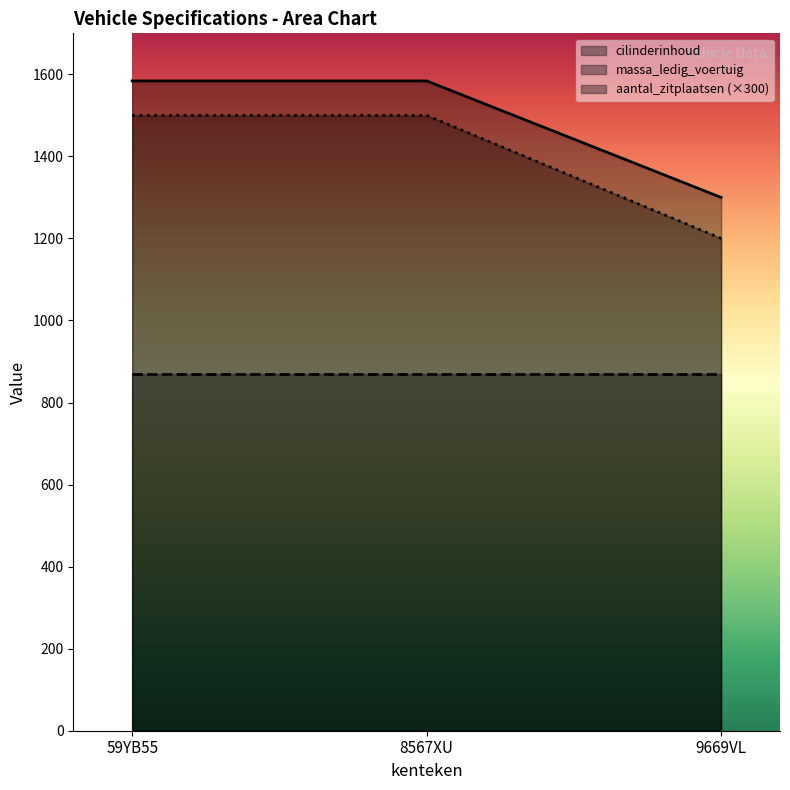

Which has a higher value, 9669VL or 8567XU?

8567XU